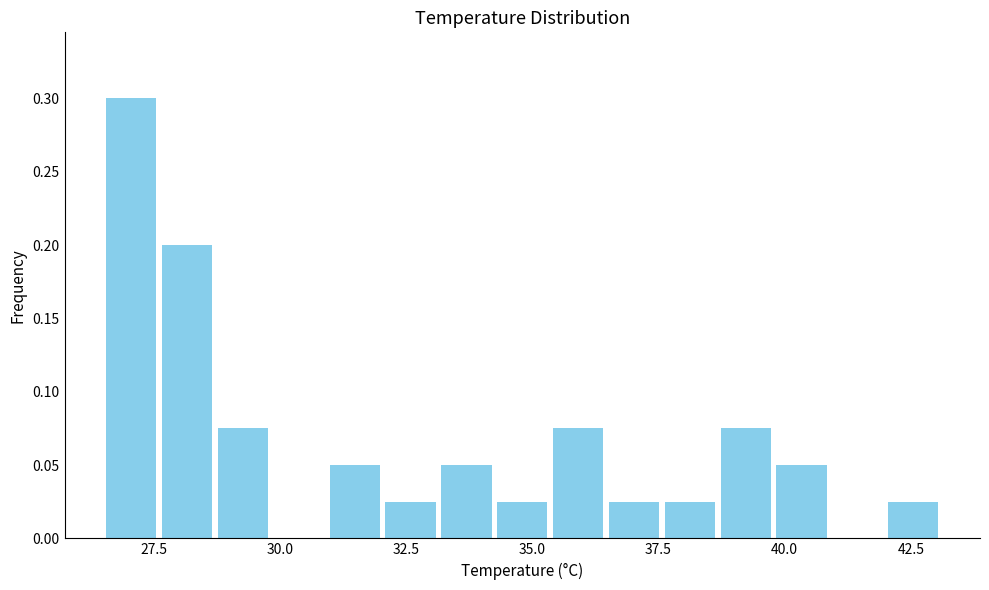

Around what value on the x-axis is the tallest bar? Give the approximate position of its centre, as read against the axis.

27.0